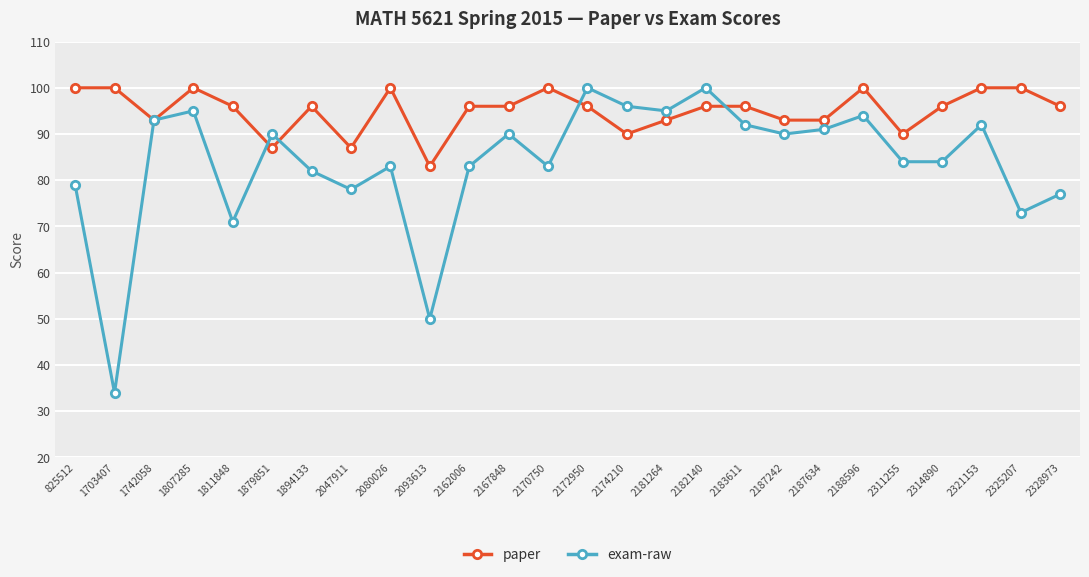

True or false: exam-raw and paper cross at least once.

True